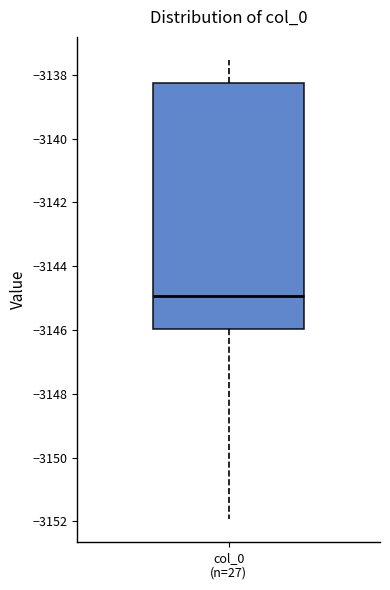

Read this box plot against the y-axis: the position of the median line, the range covered by the box, and the ends of both whiskers. The values are not printed on the chart, so give them approximately, as read against the axis.

median -3145.0, box -3146.0 to -3138.2, whiskers -3152.0 to -3137.6